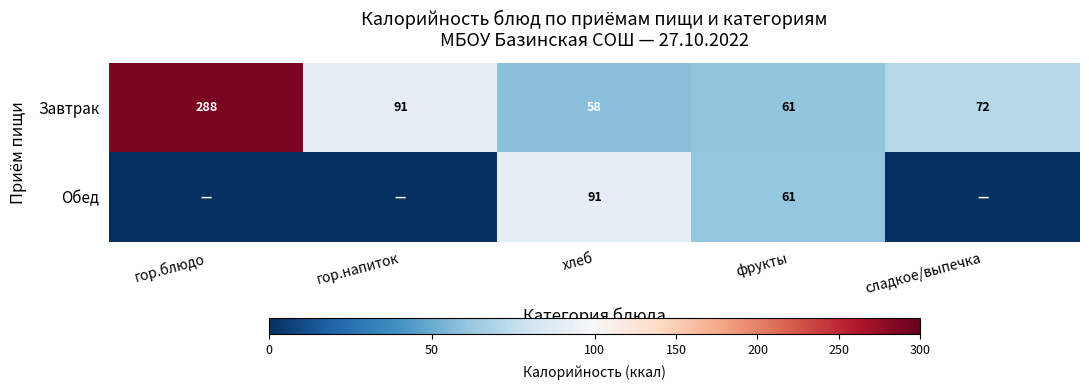

Which category has the highest value across all series?

гор.блюдо